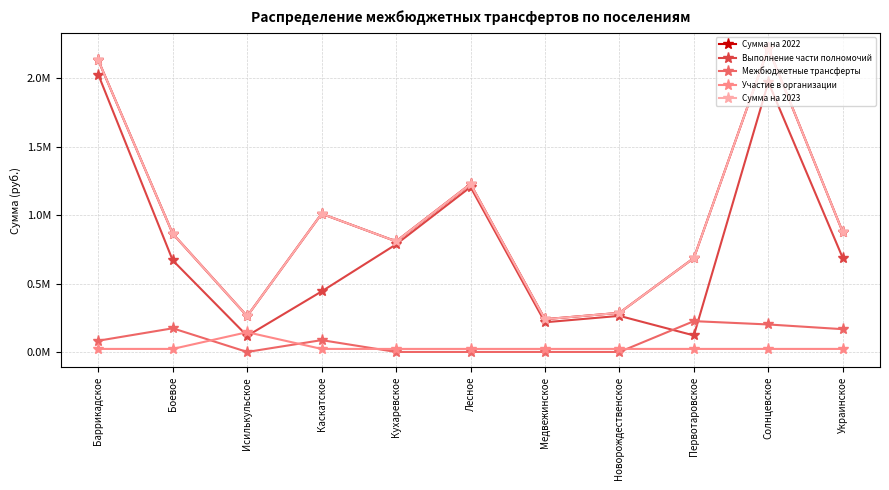

Does the chart have visible grid lines?

Yes